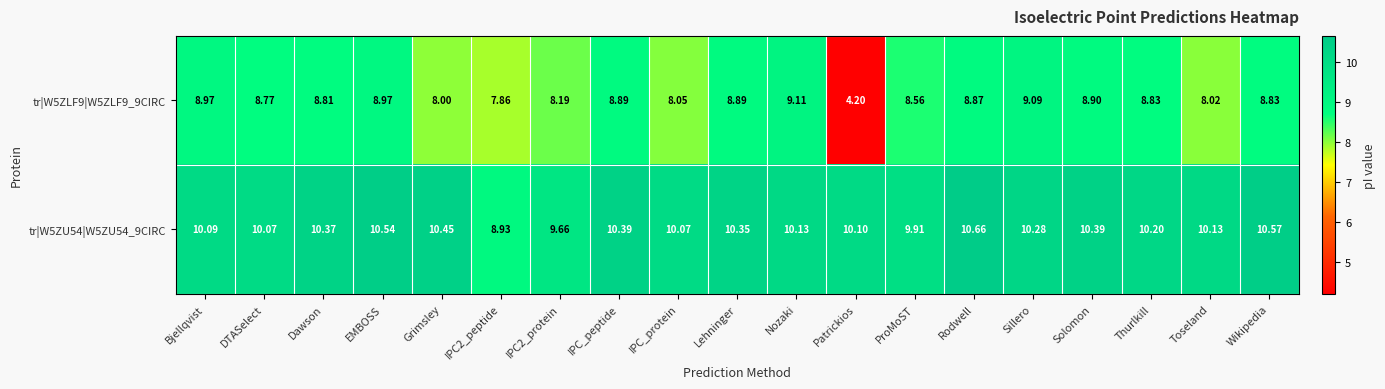

Rank the series by their maximum value, from lowest to highest.

tr|W5ZLF9|W5ZLF9_9CIRC, tr|W5ZU54|W5ZU54_9CIRC